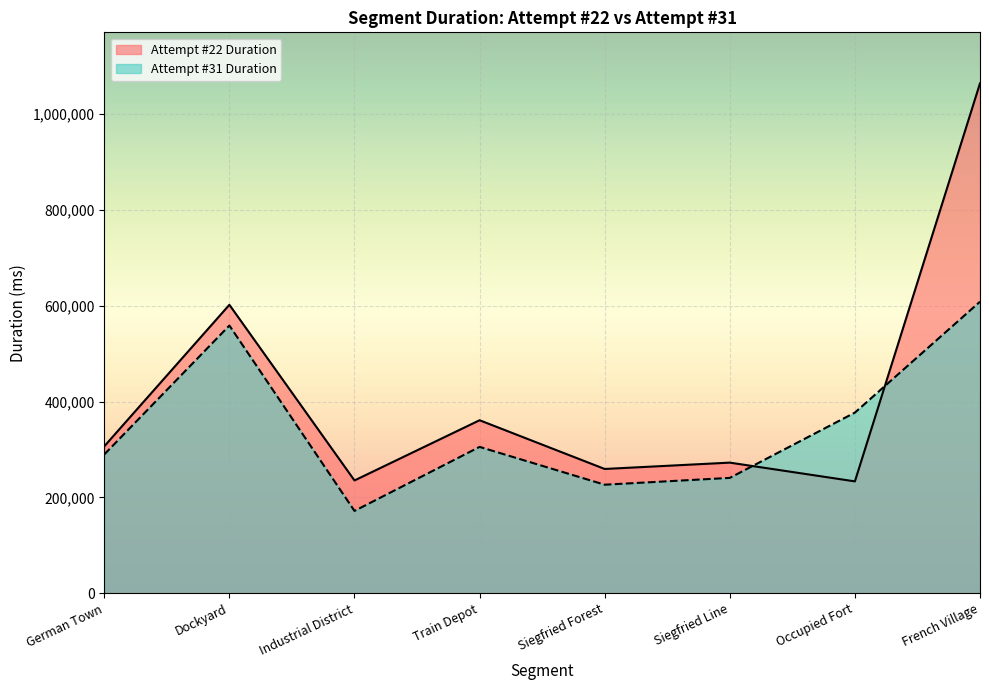

Between Dockyard and Occupied Fort, which is larger?

Dockyard